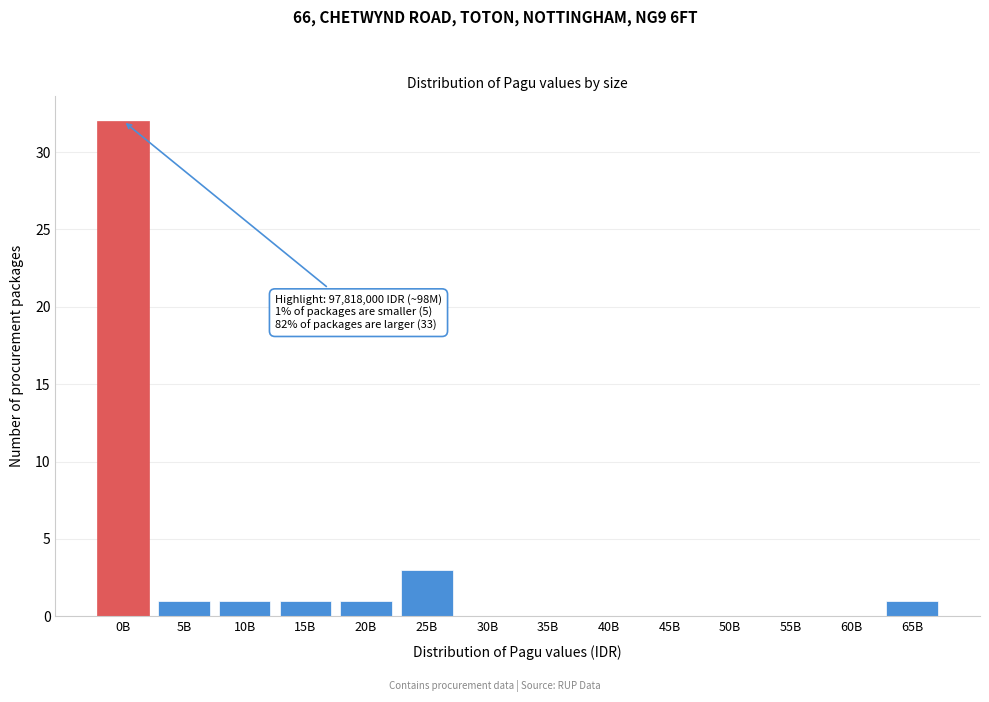

Reading left to right, what are all the values shown in this chart?

0B=32	5B=1	10B=1	15B=1	20B=1	25B=3	30B=0	35B=0	40B=0	45B=0	50B=0	55B=0	60B=0	65B=1